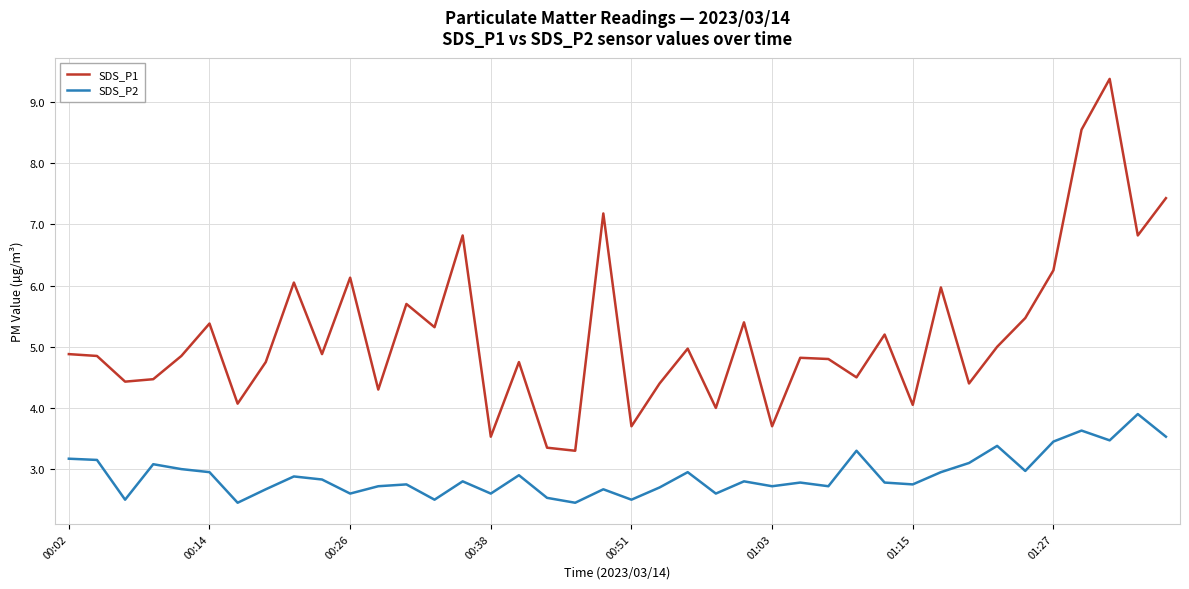

How many distinct data groups are displayed?

2